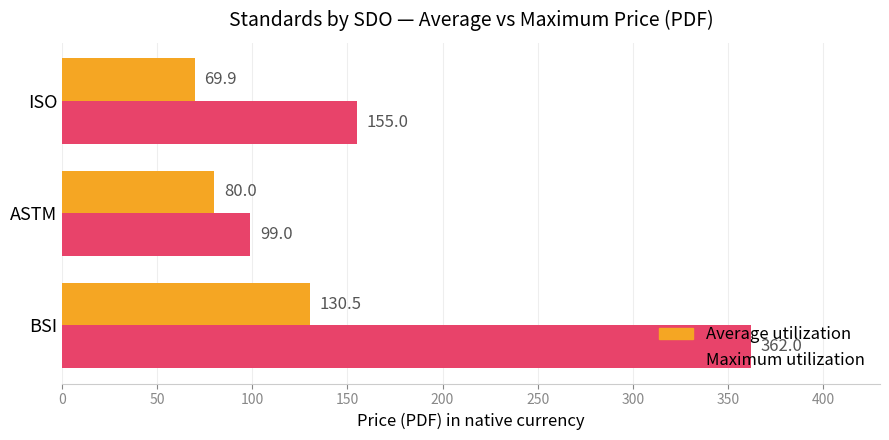

Is the value of Maximum utilization at ASTM greater than the value of Average utilization at ISO?

Yes